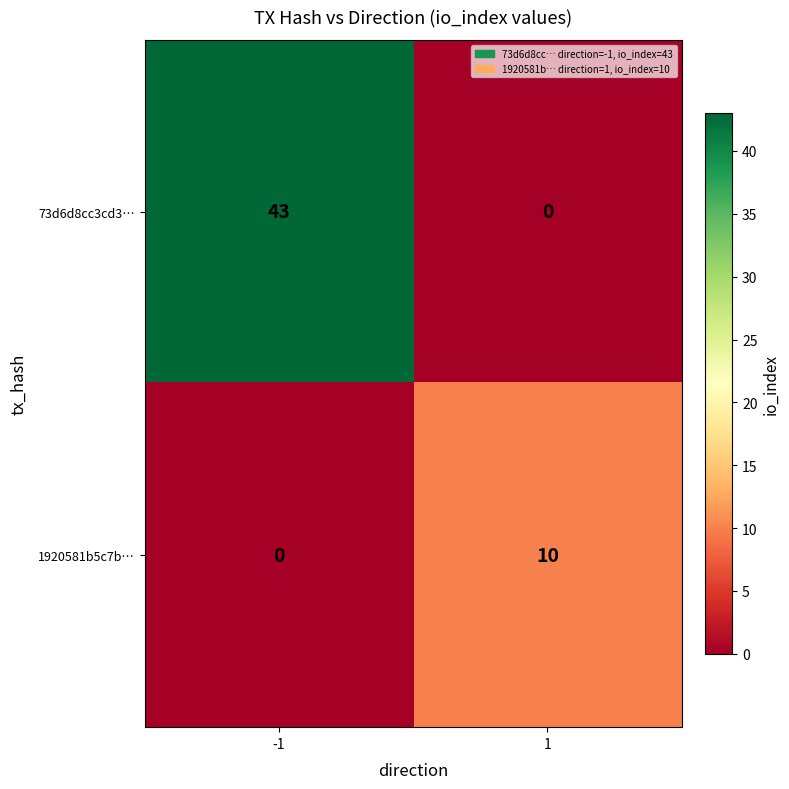

How many distinct data groups are displayed?

2